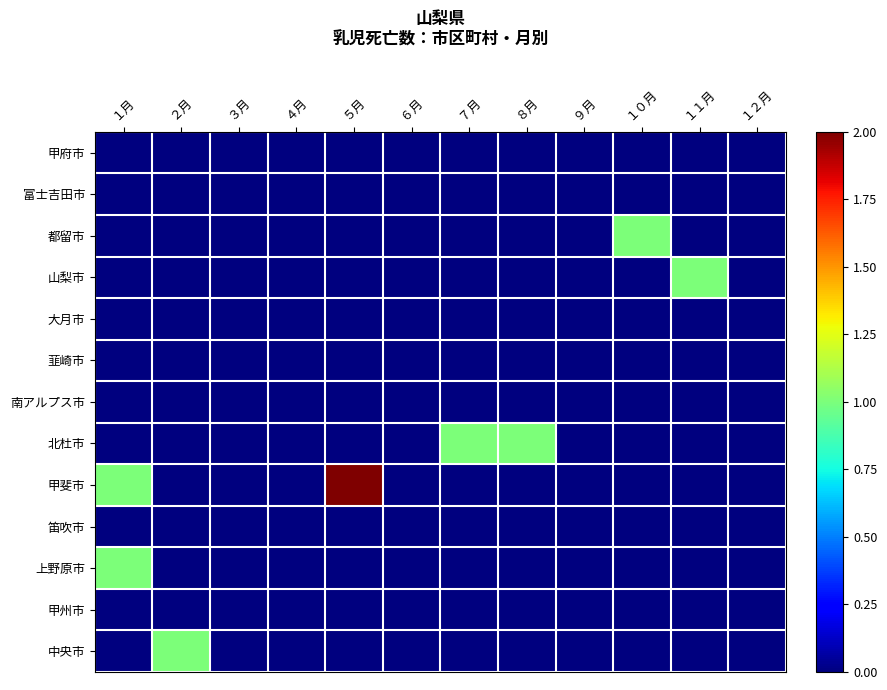

What is the total value across all series at ５月?

2